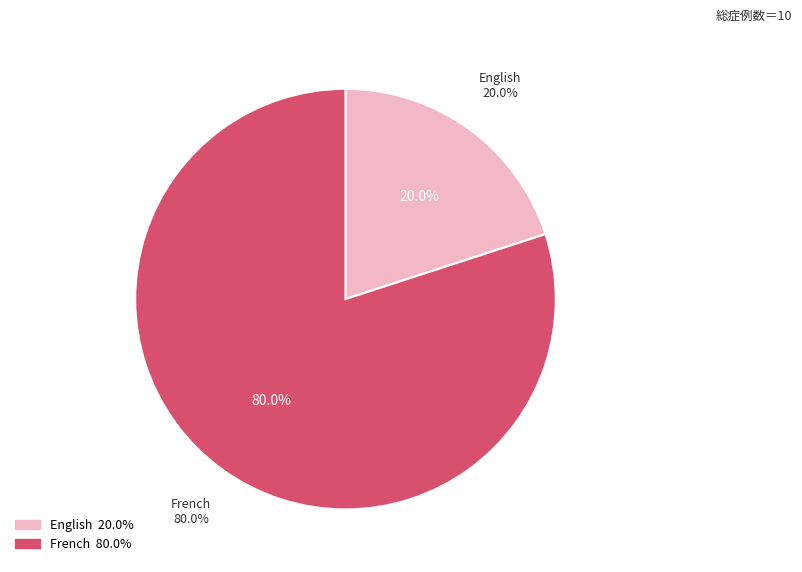

Approximately how many times larger is the value at English compared to French?

0.2